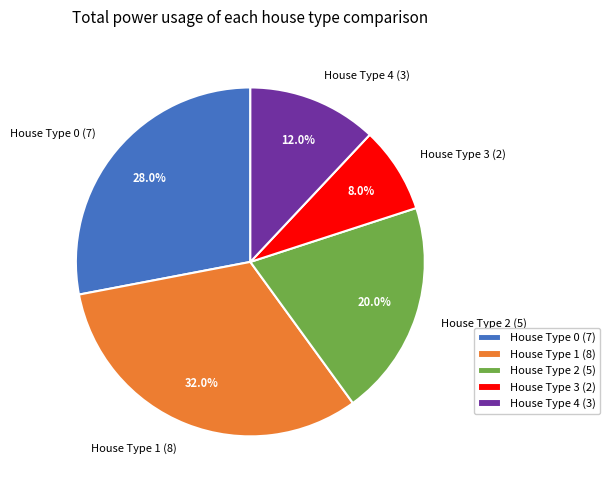

What is the smallest slice in the pie chart?

House Type 3 (2)